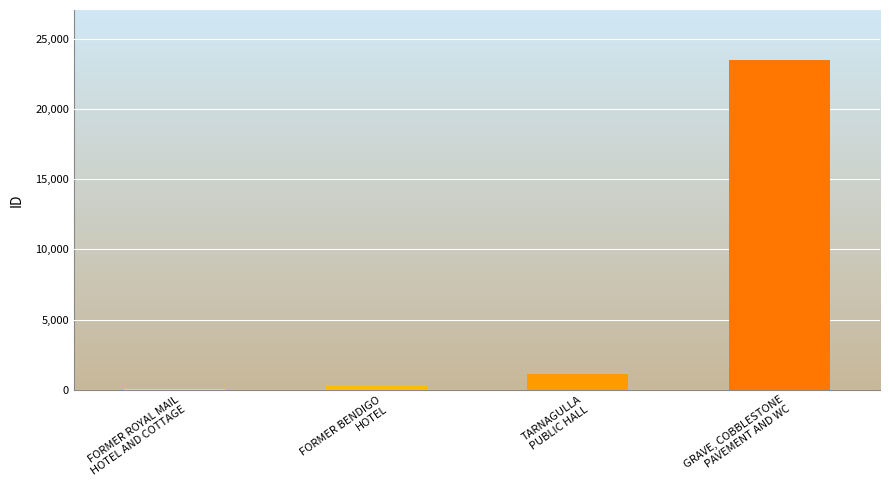

What is the maximum value shown in the chart?

23542